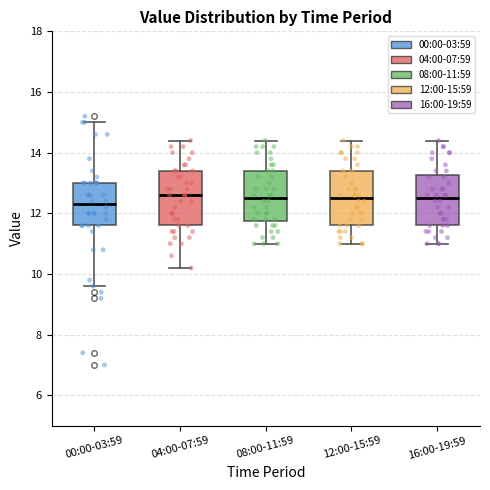

Reading left to right, transcribe this box plot: for each box, give where its median line is, the range the box spans, and where its two whiskers end, as read against the y-axis. The values are not printed on the chart, so give them approximately, as read against the axis.

00:00-03:59: median 12.4, box 11.6 to 13.0, whiskers 9.6 to 15.0
04:00-07:59: median 12.6, box 11.6 to 13.4, whiskers 10.2 to 14.4
08:00-11:59: median 12.6, box 11.8 to 13.4, whiskers 11.0 to 14.4
12:00-15:59: median 12.6, box 11.6 to 13.4, whiskers 11.0 to 14.4
16:00-19:59: median 12.6, box 11.6 to 13.2, whiskers 11.0 to 14.4